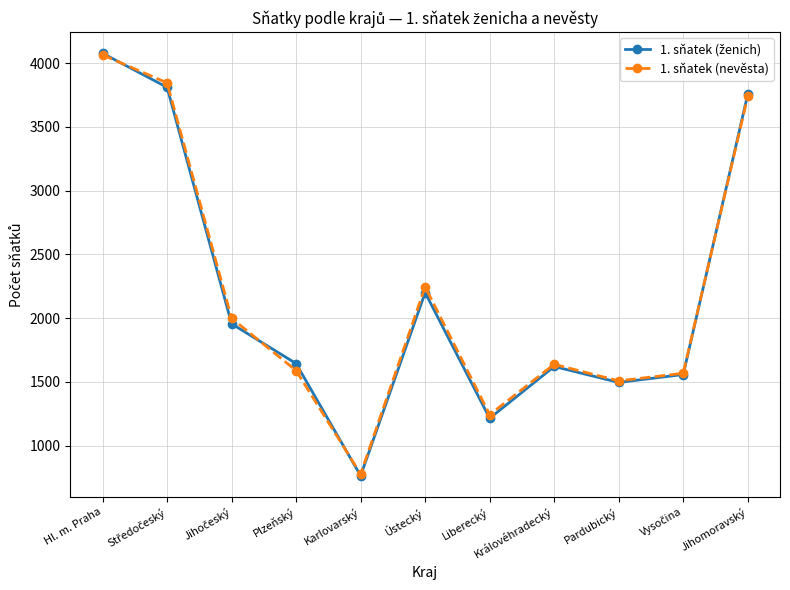

At which category is the sum across all series the highest?

Hl. m. Praha